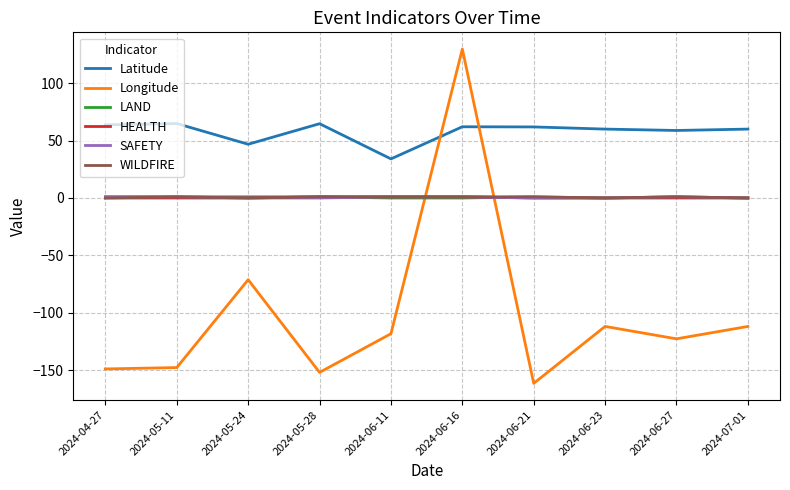

True or false: HEALTH has a value of 1.0 at 2024-06-16.

True